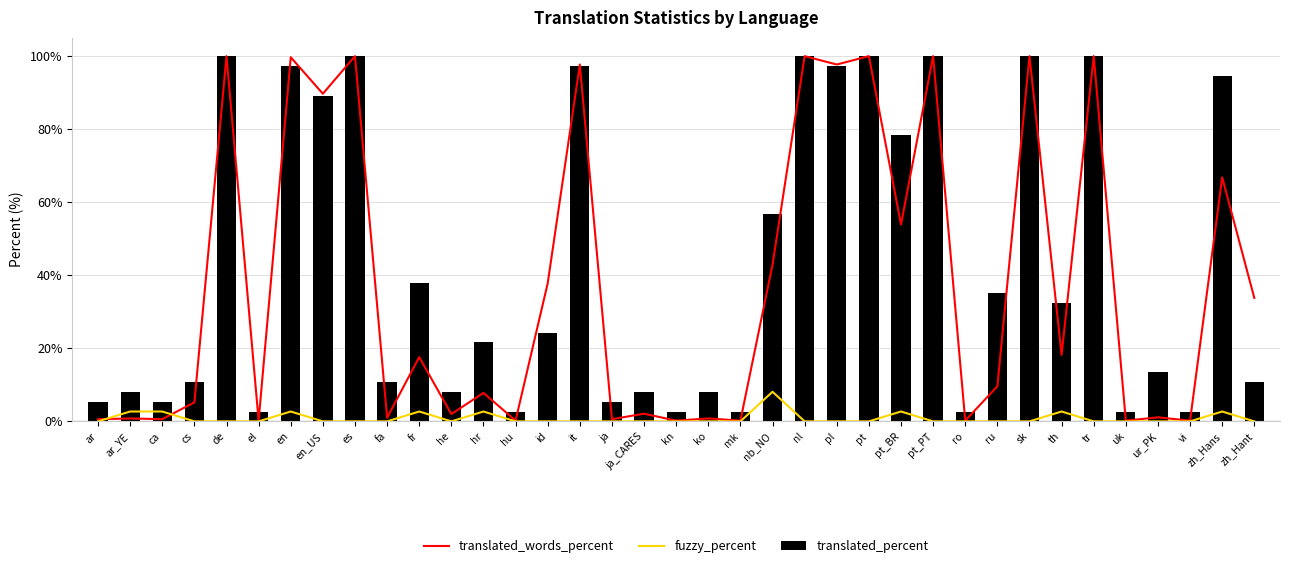

What is the total value across all series at ca?

8.7